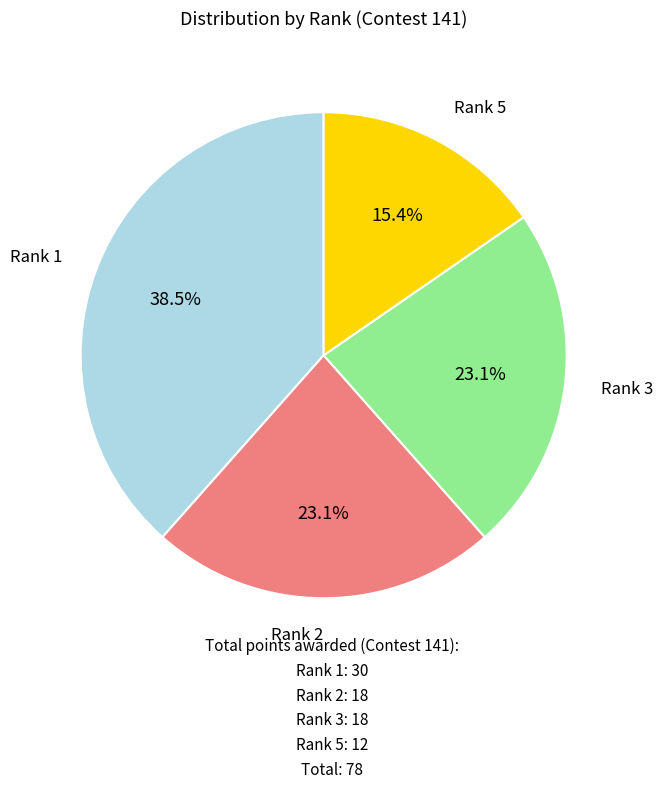

Is there any slice that represents more than half of the pie?

No